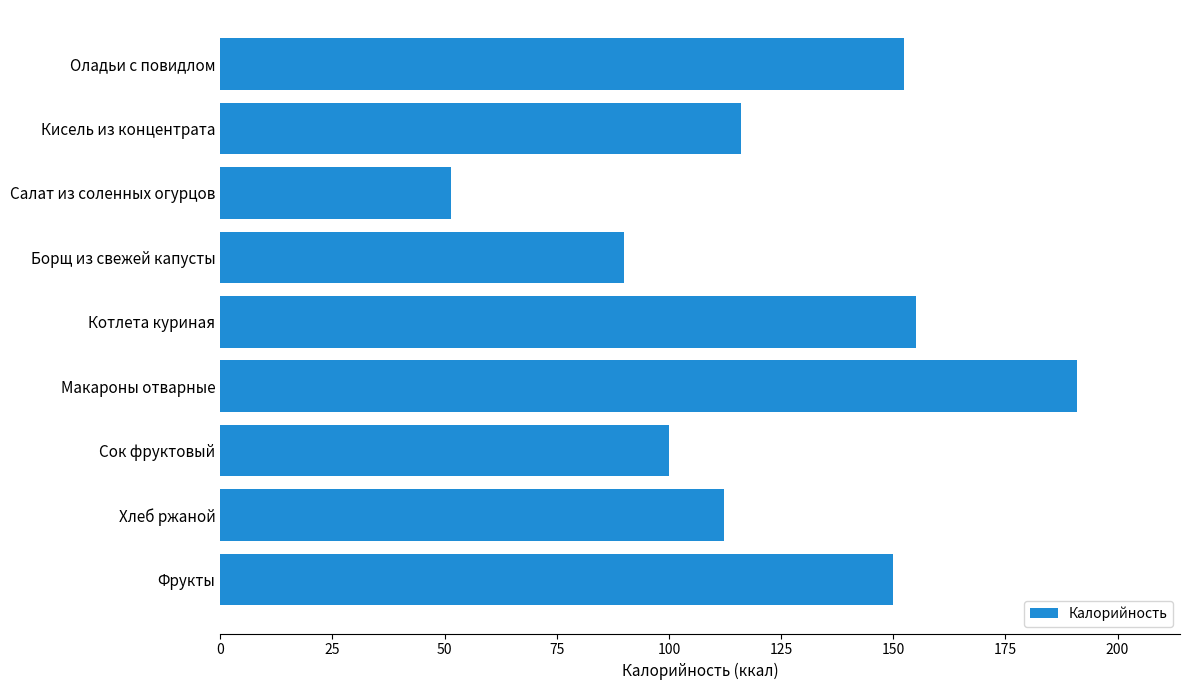

What position from the top is Котлета куриная?

5